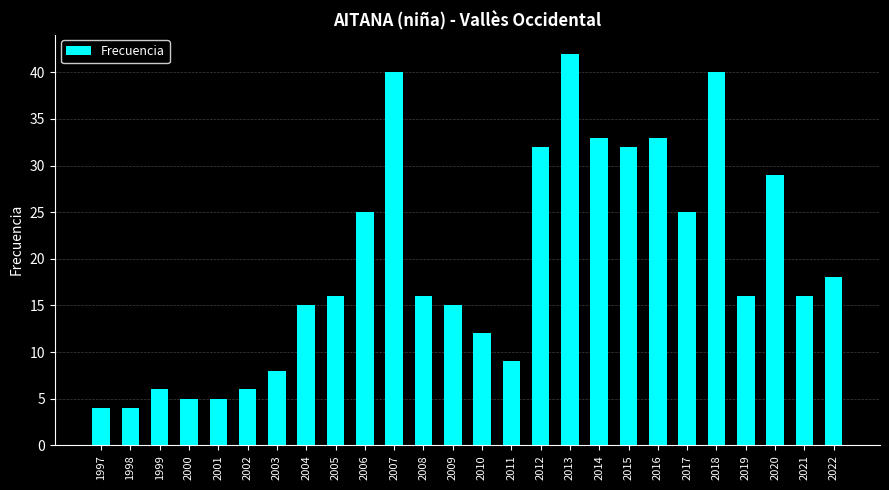

What is the average value?

19